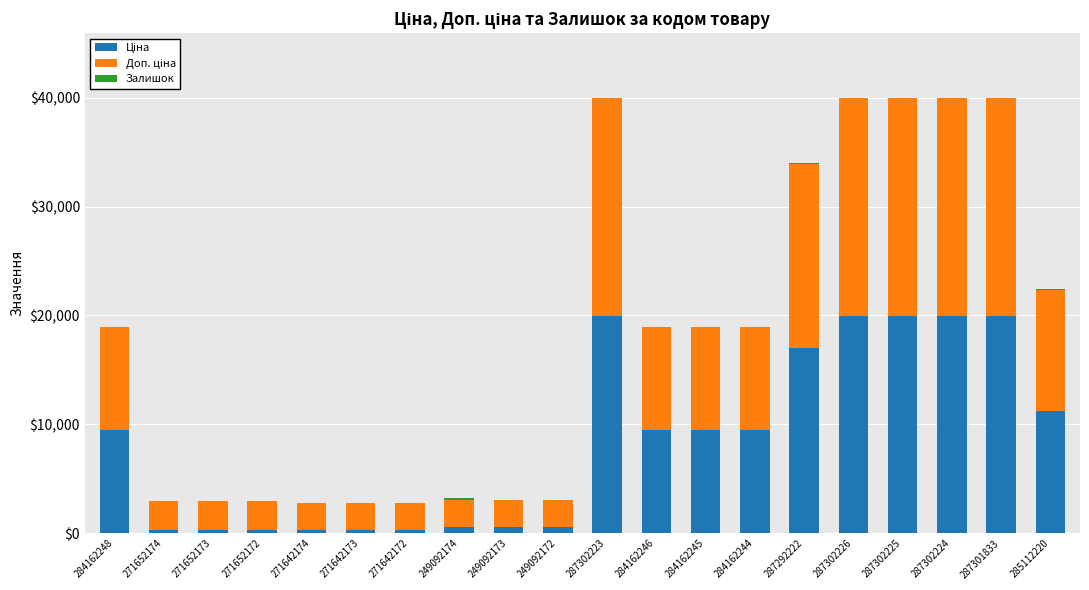

At which label does Залишок first exceed 5?

271652174